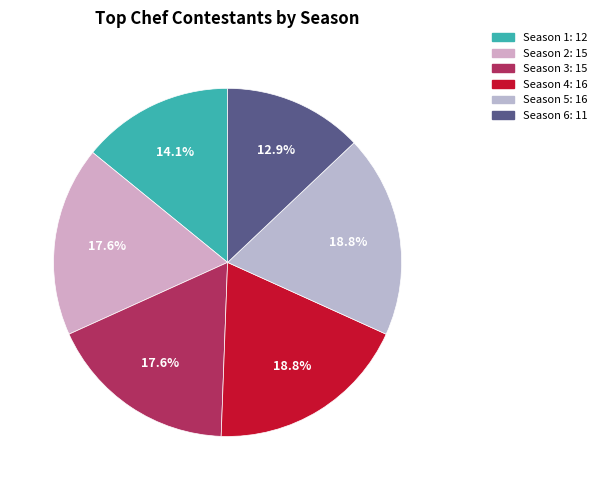

Which has a higher value, Season 1 or Season 3?

Season 3